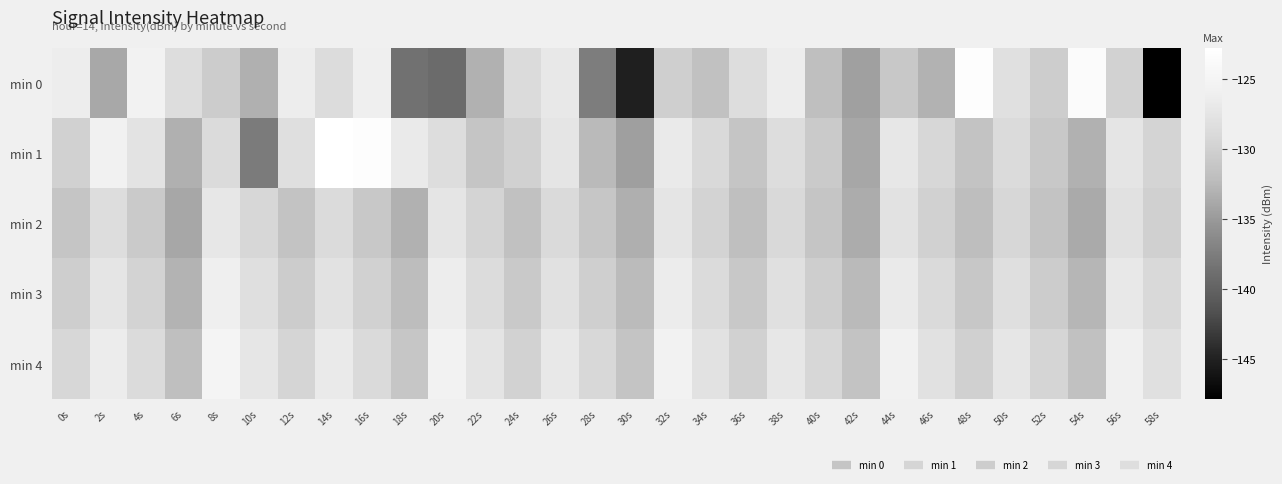

Count the number of categories in the chart.

30